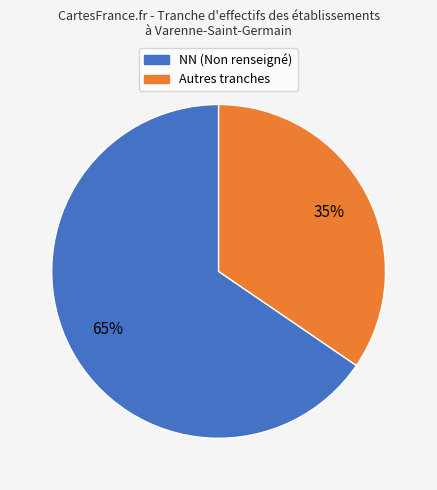

How many slices are in this pie chart?

2